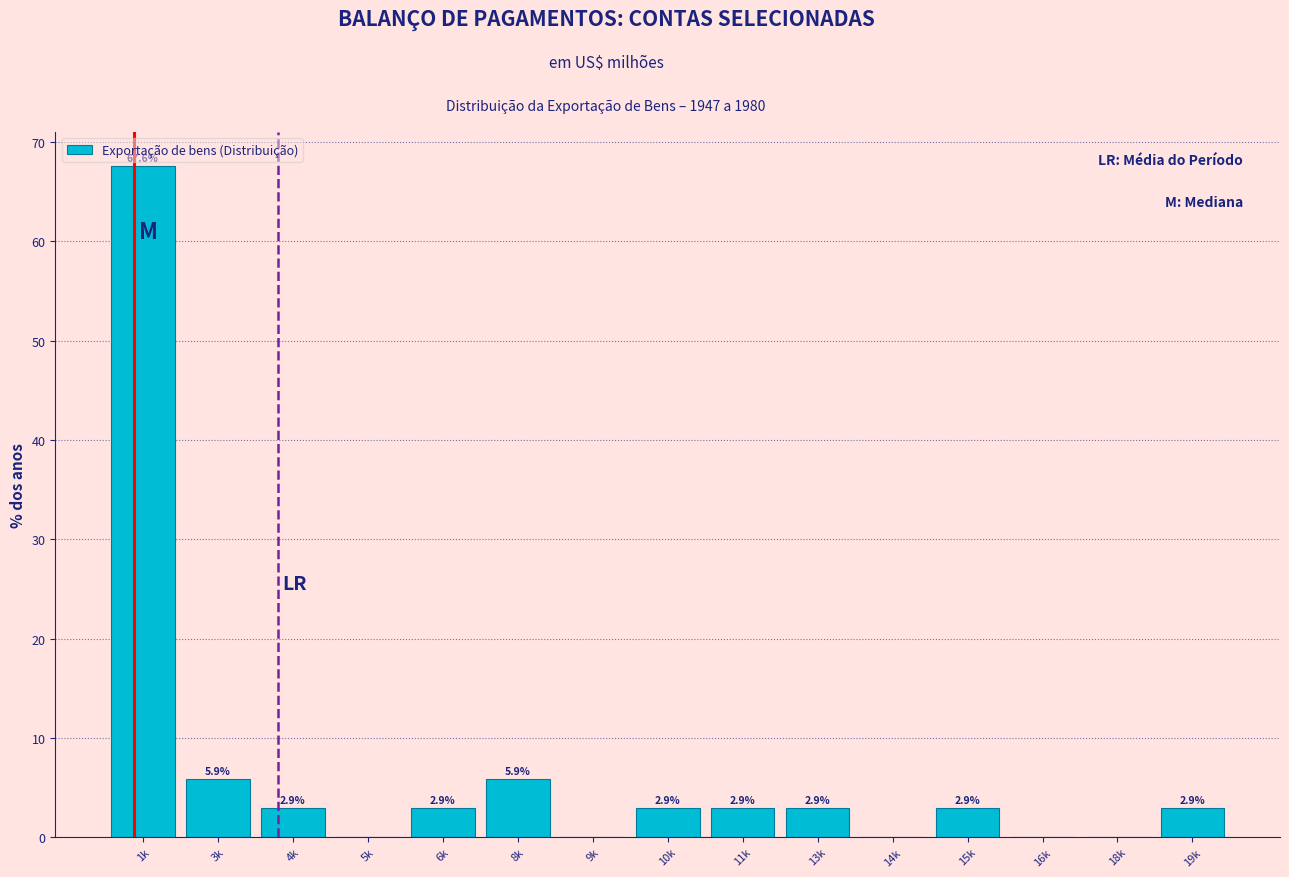

Reading left to right, what are all the values shown in this chart?

1k=67.6	3k=5.9	4k=2.9	5k=0.0	6k=2.9	8k=5.9	9k=0.0	10k=2.9	11k=2.9	13k=2.9	14k=0.0	15k=2.9	16k=0.0	18k=0.0	19k=2.9